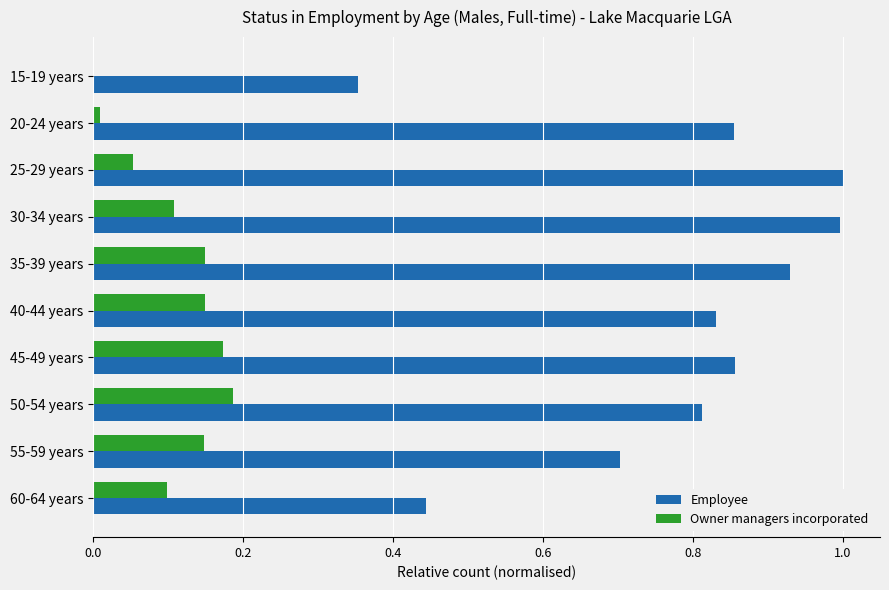

What is the sum of all Employee values?

7.8